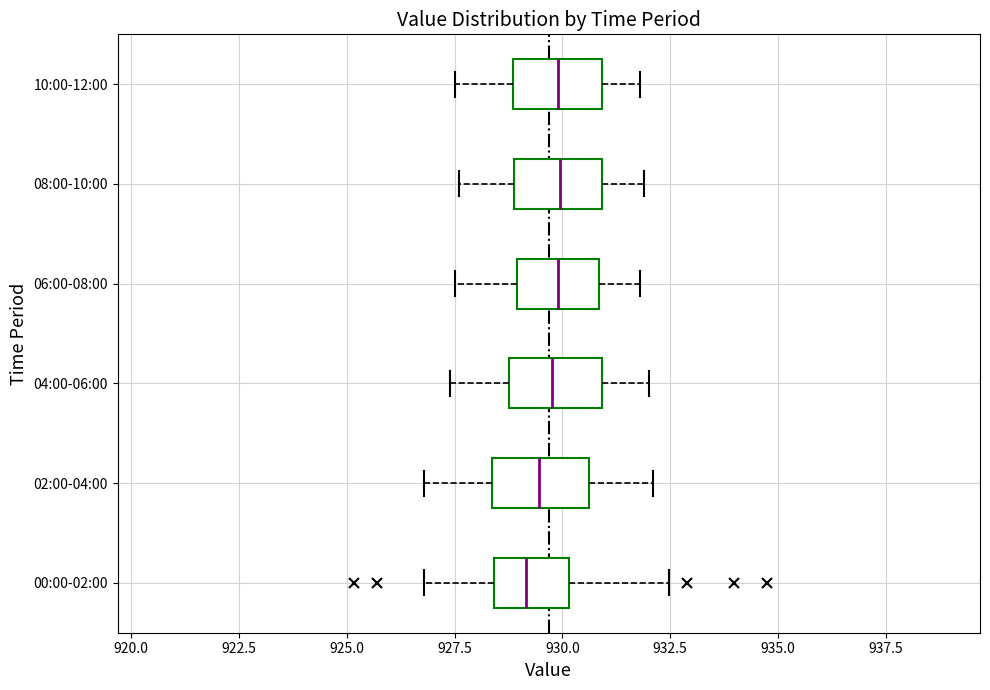

Where is the left edge of the box for 08:00-10:00 on the x-axis? The values are not printed on the chart, so give them approximately, as read against the axis.

929.0